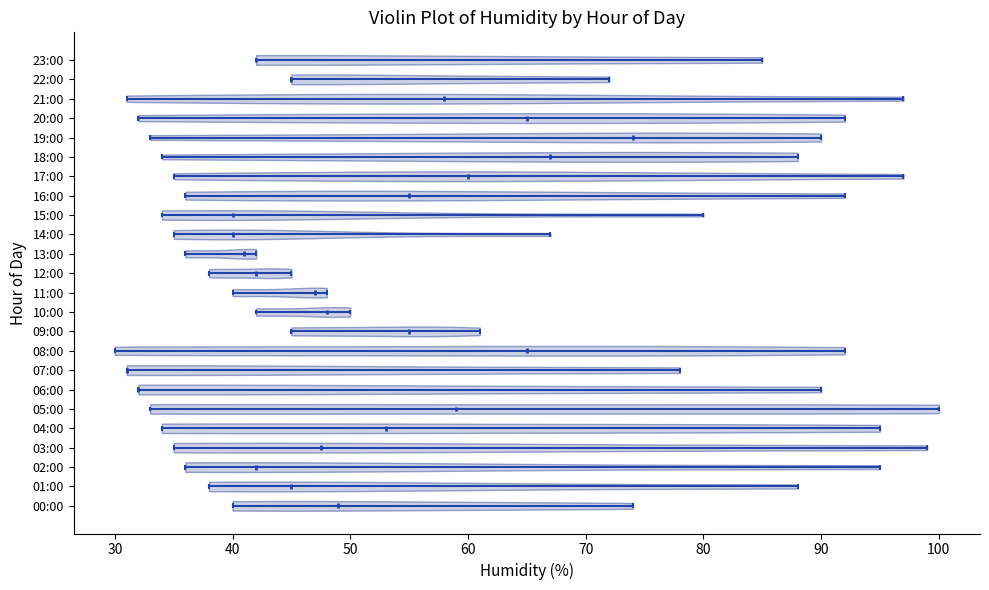

Reading bottom to top, read every violin against the x-axis: where its median line is, and the lowest and highest points it reaches. The values are not printed on the chart, so give them approximately, as read against the axis.

00:00: median line 49, lowest point 40, highest point 74
01:00: median line 45, lowest point 38, highest point 88
02:00: median line 42, lowest point 36, highest point 95
03:00: median line 48, lowest point 35, highest point 99
04:00: median line 53, lowest point 34, highest point 95
05:00: median line 59, lowest point 33, highest point 100
06:00: median line 32, lowest point 32, highest point 90
07:00: median line 31, lowest point 31, highest point 78
08:00: median line 65, lowest point 30, highest point 92
09:00: median line 55, lowest point 45, highest point 61
10:00: median line 48, lowest point 42, highest point 50
11:00: median line 47, lowest point 40, highest point 48
12:00: median line 42, lowest point 38, highest point 45
13:00: median line 41, lowest point 36, highest point 42
14:00: median line 40, lowest point 35, highest point 67
15:00: median line 40, lowest point 34, highest point 80
16:00: median line 55, lowest point 36, highest point 92
17:00: median line 60, lowest point 35, highest point 97
18:00: median line 67, lowest point 34, highest point 88
19:00: median line 74, lowest point 33, highest point 90
20:00: median line 65, lowest point 32, highest point 92
21:00: median line 58, lowest point 31, highest point 97
22:00: median line 45, lowest point 45, highest point 72
23:00: median line 42, lowest point 42, highest point 85